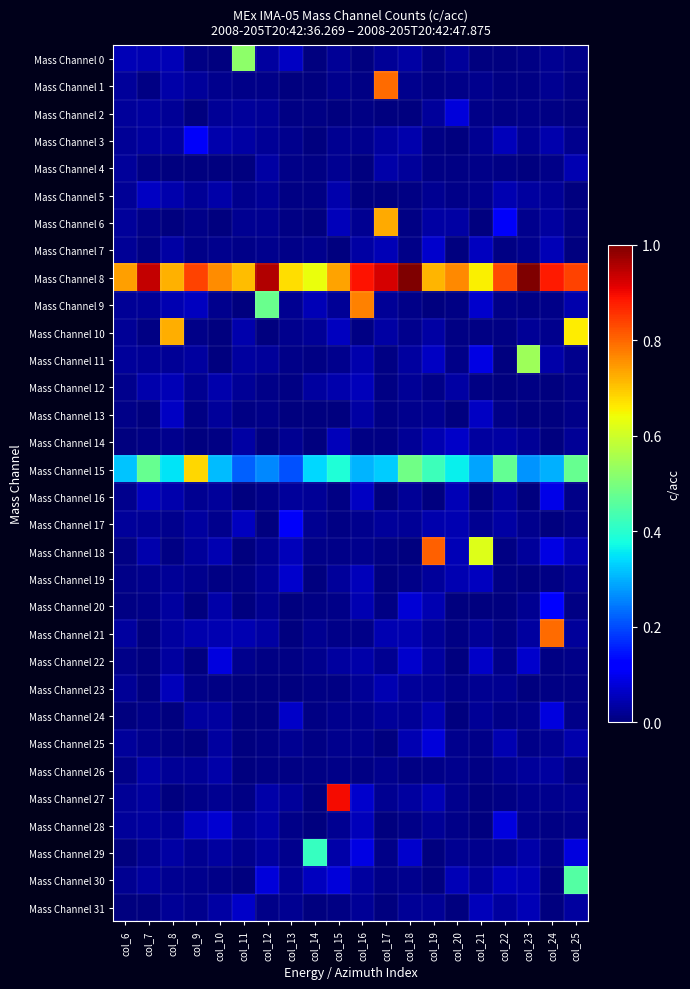

Reading left to right, extract all data points from this chart.

Mass Channel 0: col_6=0.0	col_7=0.0	col_8=0.0	col_9=0.0	col_10=0.0	col_11=0.5	col_12=0.0	col_13=0.1	col_14=0.0	col_15=0.0	col_16=0.0	col_17=0.0	col_18=0.0	col_19=0.0	col_20=0.0	col_21=0.0	col_22=0.0	col_23=0.0	col_24=0.0	col_25=0.0
Mass Channel 1: col_6=0.0	col_7=0.0	col_8=0.0	col_9=0.0	col_10=0.0	col_11=0.0	col_12=0.0	col_13=0.0	col_14=0.0	col_15=0.0	col_16=0.0	col_17=0.8	col_18=0.0	col_19=0.0	col_20=0.0	col_21=0.0	col_22=0.0	col_23=0.0	col_24=0.0	col_25=0.0
Mass Channel 2: col_6=0.0	col_7=0.0	col_8=0.0	col_9=0.0	col_10=0.0	col_11=0.0	col_12=0.0	col_13=0.0	col_14=0.0	col_15=0.0	col_16=0.0	col_17=0.0	col_18=0.0	col_19=0.0	col_20=0.1	col_21=0.0	col_22=0.0	col_23=0.0	col_24=0.0	col_25=0.0
Mass Channel 3: col_6=0.0	col_7=0.0	col_8=0.0	col_9=0.1	col_10=0.0	col_11=0.0	col_12=0.0	col_13=0.0	col_14=0.0	col_15=0.0	col_16=0.0	col_17=0.0	col_18=0.0	col_19=0.0	col_20=0.0	col_21=0.0	col_22=0.1	col_23=0.0	col_24=0.0	col_25=0.0
Mass Channel 4: col_6=0.0	col_7=0.0	col_8=0.0	col_9=0.0	col_10=0.0	col_11=0.0	col_12=0.0	col_13=0.0	col_14=0.0	col_15=0.0	col_16=0.0	col_17=0.0	col_18=0.0	col_19=0.0	col_20=0.0	col_21=0.0	col_22=0.0	col_23=0.0	col_24=0.0	col_25=0.0
Mass Channel 5: col_6=0.0	col_7=0.1	col_8=0.0	col_9=0.0	col_10=0.0	col_11=0.0	col_12=0.0	col_13=0.0	col_14=0.0	col_15=0.0	col_16=0.0	col_17=0.0	col_18=0.0	col_19=0.0	col_20=0.0	col_21=0.0	col_22=0.0	col_23=0.0	col_24=0.0	col_25=0.0
Mass Channel 6: col_6=0.0	col_7=0.0	col_8=0.0	col_9=0.0	col_10=0.0	col_11=0.0	col_12=0.0	col_13=0.0	col_14=0.0	col_15=0.1	col_16=0.0	col_17=0.7	col_18=0.0	col_19=0.0	col_20=0.0	col_21=0.0	col_22=0.1	col_23=0.0	col_24=0.0	col_25=0.0
Mass Channel 7: col_6=0.0	col_7=0.0	col_8=0.0	col_9=0.0	col_10=0.0	col_11=0.0	col_12=0.0	col_13=0.0	col_14=0.0	col_15=0.0	col_16=0.0	col_17=0.1	col_18=0.0	col_19=0.1	col_20=0.0	col_21=0.1	col_22=0.0	col_23=0.0	col_24=0.0	col_25=0.0
Mass Channel 8: col_6=0.7	col_7=0.9	col_8=0.7	col_9=0.8	col_10=0.8	col_11=0.7	col_12=1.0	col_13=0.7	col_14=0.6	col_15=0.7	col_16=0.9	col_17=0.9	col_18=1.0	col_19=0.7	col_20=0.8	col_21=0.7	col_22=0.8	col_23=1.0	col_24=0.9	col_25=0.8
Mass Channel 9: col_6=0.0	col_7=0.0	col_8=0.0	col_9=0.1	col_10=0.0	col_11=0.0	col_12=0.5	col_13=0.0	col_14=0.0	col_15=0.0	col_16=0.8	col_17=0.0	col_18=0.0	col_19=0.0	col_20=0.0	col_21=0.1	col_22=0.0	col_23=0.0	col_24=0.0	col_25=0.0
Mass Channel 10: col_6=0.0	col_7=0.0	col_8=0.7	col_9=0.0	col_10=0.0	col_11=0.0	col_12=0.0	col_13=0.0	col_14=0.0	col_15=0.1	col_16=0.0	col_17=0.0	col_18=0.0	col_19=0.0	col_20=0.0	col_21=0.0	col_22=0.0	col_23=0.0	col_24=0.0	col_25=0.7
Mass Channel 11: col_6=0.0	col_7=0.0	col_8=0.0	col_9=0.0	col_10=0.0	col_11=0.0	col_12=0.0	col_13=0.0	col_14=0.0	col_15=0.0	col_16=0.0	col_17=0.0	col_18=0.0	col_19=0.1	col_20=0.0	col_21=0.1	col_22=0.0	col_23=0.5	col_24=0.0	col_25=0.0
Mass Channel 12: col_6=0.0	col_7=0.0	col_8=0.0	col_9=0.0	col_10=0.0	col_11=0.0	col_12=0.0	col_13=0.0	col_14=0.0	col_15=0.0	col_16=0.1	col_17=0.0	col_18=0.0	col_19=0.0	col_20=0.0	col_21=0.0	col_22=0.0	col_23=0.0	col_24=0.0	col_25=0.0
Mass Channel 13: col_6=0.0	col_7=0.0	col_8=0.1	col_9=0.0	col_10=0.0	col_11=0.0	col_12=0.0	col_13=0.0	col_14=0.0	col_15=0.0	col_16=0.0	col_17=0.0	col_18=0.0	col_19=0.0	col_20=0.0	col_21=0.1	col_22=0.0	col_23=0.0	col_24=0.0	col_25=0.0
Mass Channel 14: col_6=0.0	col_7=0.0	col_8=0.0	col_9=0.0	col_10=0.0	col_11=0.0	col_12=0.0	col_13=0.0	col_14=0.0	col_15=0.1	col_16=0.0	col_17=0.0	col_18=0.0	col_19=0.0	col_20=0.1	col_21=0.0	col_22=0.0	col_23=0.0	col_24=0.0	col_25=0.0
Mass Channel 15: col_6=0.3	col_7=0.5	col_8=0.3	col_9=0.7	col_10=0.3	col_11=0.2	col_12=0.3	col_13=0.2	col_14=0.3	col_15=0.4	col_16=0.3	col_17=0.3	col_18=0.5	col_19=0.4	col_20=0.4	col_21=0.3	col_22=0.5	col_23=0.3	col_24=0.3	col_25=0.5
Mass Channel 16: col_6=0.0	col_7=0.1	col_8=0.0	col_9=0.0	col_10=0.0	col_11=0.0	col_12=0.0	col_13=0.0	col_14=0.0	col_15=0.0	col_16=0.1	col_17=0.0	col_18=0.0	col_19=0.0	col_20=0.0	col_21=0.0	col_22=0.0	col_23=0.0	col_24=0.1	col_25=0.0
Mass Channel 17: col_6=0.0	col_7=0.0	col_8=0.0	col_9=0.0	col_10=0.0	col_11=0.1	col_12=0.0	col_13=0.1	col_14=0.0	col_15=0.0	col_16=0.0	col_17=0.0	col_18=0.0	col_19=0.0	col_20=0.0	col_21=0.0	col_22=0.0	col_23=0.0	col_24=0.0	col_25=0.0
Mass Channel 18: col_6=0.0	col_7=0.0	col_8=0.0	col_9=0.0	col_10=0.0	col_11=0.0	col_12=0.0	col_13=0.1	col_14=0.0	col_15=0.0	col_16=0.0	col_17=0.0	col_18=0.0	col_19=0.8	col_20=0.0	col_21=0.6	col_22=0.0	col_23=0.0	col_24=0.1	col_25=0.0
Mass Channel 19: col_6=0.0	col_7=0.0	col_8=0.0	col_9=0.0	col_10=0.0	col_11=0.0	col_12=0.0	col_13=0.1	col_14=0.0	col_15=0.0	col_16=0.1	col_17=0.0	col_18=0.0	col_19=0.0	col_20=0.0	col_21=0.1	col_22=0.0	col_23=0.0	col_24=0.0	col_25=0.0
Mass Channel 20: col_6=0.0	col_7=0.0	col_8=0.0	col_9=0.0	col_10=0.0	col_11=0.0	col_12=0.0	col_13=0.0	col_14=0.0	col_15=0.0	col_16=0.0	col_17=0.0	col_18=0.1	col_19=0.0	col_20=0.0	col_21=0.0	col_22=0.0	col_23=0.0	col_24=0.1	col_25=0.0
Mass Channel 21: col_6=0.0	col_7=0.0	col_8=0.0	col_9=0.0	col_10=0.0	col_11=0.0	col_12=0.0	col_13=0.0	col_14=0.0	col_15=0.0	col_16=0.0	col_17=0.0	col_18=0.0	col_19=0.0	col_20=0.0	col_21=0.0	col_22=0.0	col_23=0.0	col_24=0.8	col_25=0.0
Mass Channel 22: col_6=0.0	col_7=0.0	col_8=0.0	col_9=0.0	col_10=0.1	col_11=0.0	col_12=0.0	col_13=0.0	col_14=0.0	col_15=0.0	col_16=0.0	col_17=0.0	col_18=0.1	col_19=0.0	col_20=0.0	col_21=0.1	col_22=0.0	col_23=0.1	col_24=0.0	col_25=0.0
Mass Channel 23: col_6=0.0	col_7=0.0	col_8=0.1	col_9=0.0	col_10=0.0	col_11=0.0	col_12=0.0	col_13=0.0	col_14=0.0	col_15=0.0	col_16=0.0	col_17=0.0	col_18=0.0	col_19=0.0	col_20=0.0	col_21=0.0	col_22=0.0	col_23=0.0	col_24=0.0	col_25=0.0
Mass Channel 24: col_6=0.0	col_7=0.0	col_8=0.0	col_9=0.0	col_10=0.0	col_11=0.0	col_12=0.0	col_13=0.1	col_14=0.0	col_15=0.0	col_16=0.0	col_17=0.0	col_18=0.0	col_19=0.0	col_20=0.0	col_21=0.0	col_22=0.0	col_23=0.0	col_24=0.1	col_25=0.0
Mass Channel 25: col_6=0.0	col_7=0.0	col_8=0.0	col_9=0.0	col_10=0.0	col_11=0.0	col_12=0.0	col_13=0.0	col_14=0.0	col_15=0.0	col_16=0.0	col_17=0.0	col_18=0.0	col_19=0.1	col_20=0.0	col_21=0.0	col_22=0.0	col_23=0.0	col_24=0.0	col_25=0.0
Mass Channel 26: col_6=0.0	col_7=0.0	col_8=0.0	col_9=0.0	col_10=0.0	col_11=0.0	col_12=0.0	col_13=0.0	col_14=0.0	col_15=0.0	col_16=0.0	col_17=0.0	col_18=0.0	col_19=0.0	col_20=0.0	col_21=0.0	col_22=0.0	col_23=0.0	col_24=0.0	col_25=0.0
Mass Channel 27: col_6=0.0	col_7=0.0	col_8=0.0	col_9=0.0	col_10=0.0	col_11=0.0	col_12=0.0	col_13=0.0	col_14=0.0	col_15=0.9	col_16=0.1	col_17=0.0	col_18=0.0	col_19=0.0	col_20=0.0	col_21=0.0	col_22=0.0	col_23=0.0	col_24=0.0	col_25=0.0
Mass Channel 28: col_6=0.0	col_7=0.0	col_8=0.0	col_9=0.1	col_10=0.1	col_11=0.0	col_12=0.0	col_13=0.0	col_14=0.0	col_15=0.0	col_16=0.1	col_17=0.0	col_18=0.0	col_19=0.0	col_20=0.0	col_21=0.0	col_22=0.1	col_23=0.0	col_24=0.0	col_25=0.0
Mass Channel 29: col_6=0.0	col_7=0.0	col_8=0.0	col_9=0.0	col_10=0.0	col_11=0.0	col_12=0.0	col_13=0.0	col_14=0.4	col_15=0.0	col_16=0.1	col_17=0.0	col_18=0.1	col_19=0.0	col_20=0.0	col_21=0.0	col_22=0.0	col_23=0.0	col_24=0.0	col_25=0.1
Mass Channel 30: col_6=0.0	col_7=0.0	col_8=0.0	col_9=0.0	col_10=0.0	col_11=0.0	col_12=0.1	col_13=0.0	col_14=0.1	col_15=0.1	col_16=0.0	col_17=0.0	col_18=0.0	col_19=0.0	col_20=0.0	col_21=0.0	col_22=0.1	col_23=0.0	col_24=0.0	col_25=0.5
Mass Channel 31: col_6=0.0	col_7=0.0	col_8=0.0	col_9=0.0	col_10=0.0	col_11=0.1	col_12=0.0	col_13=0.0	col_14=0.0	col_15=0.0	col_16=0.0	col_17=0.0	col_18=0.0	col_19=0.0	col_20=0.0	col_21=0.1	col_22=0.0	col_23=0.0	col_24=0.0	col_25=0.0